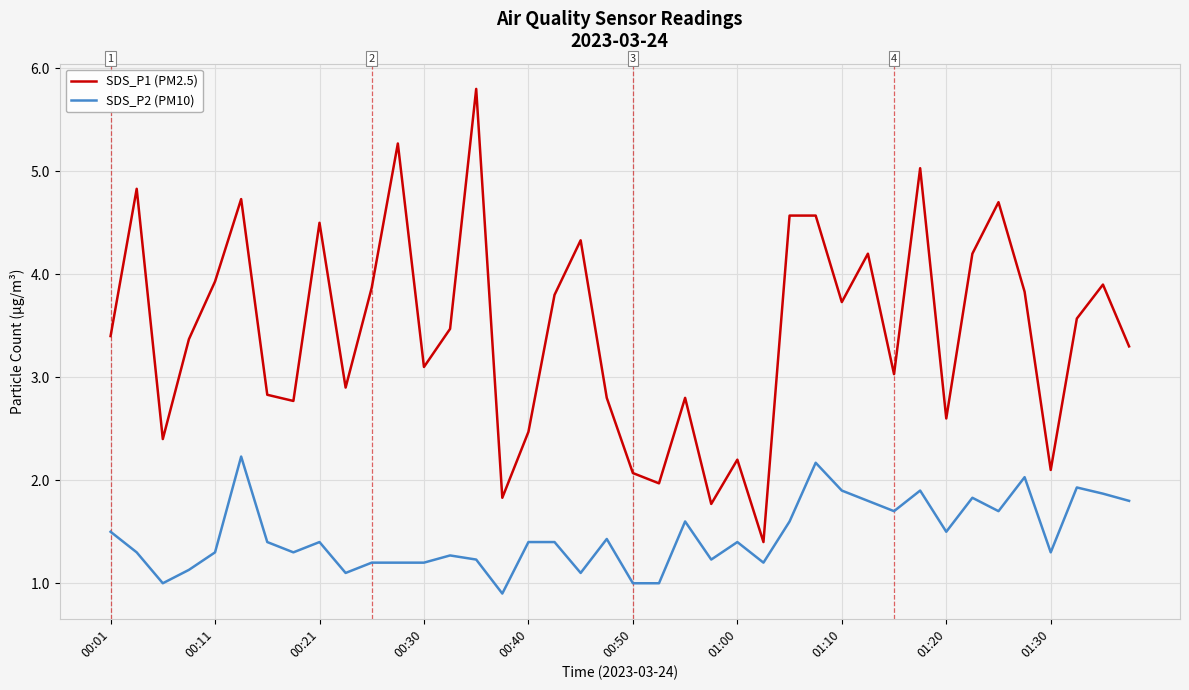

What are all the series names shown in the legend?

SDS_P1 (PM2.5), SDS_P2 (PM10)